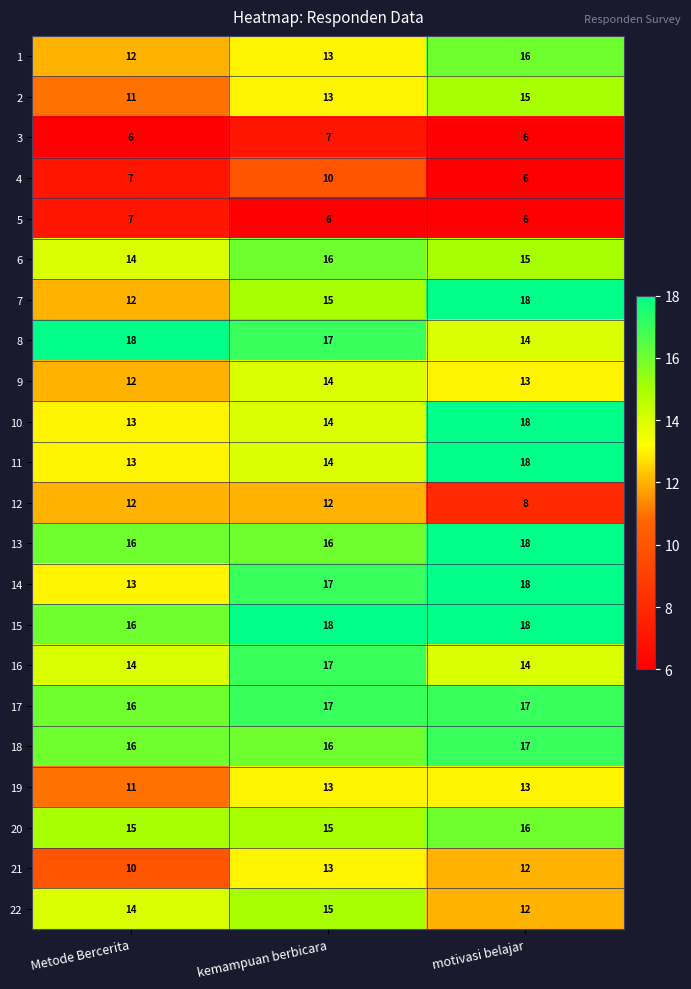

Which series has the largest total across all categories?

15